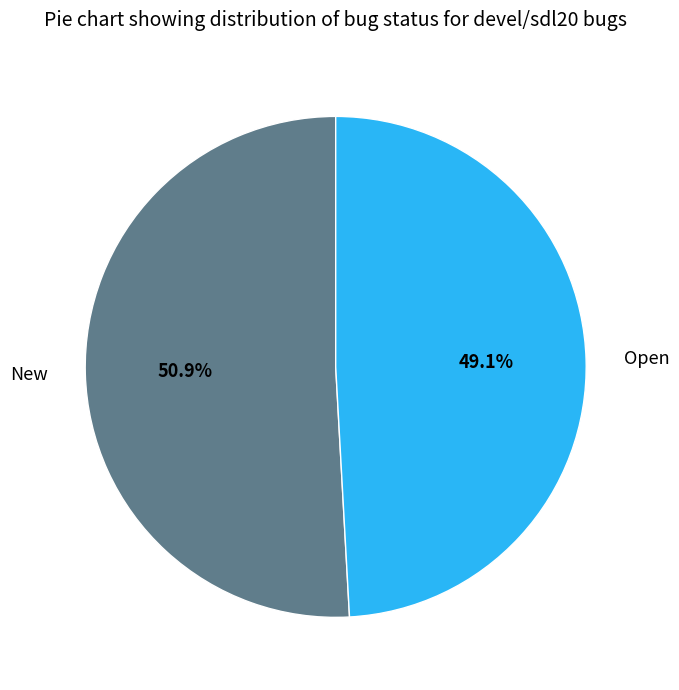

True or false: Open accounts for 49% of the total.

True